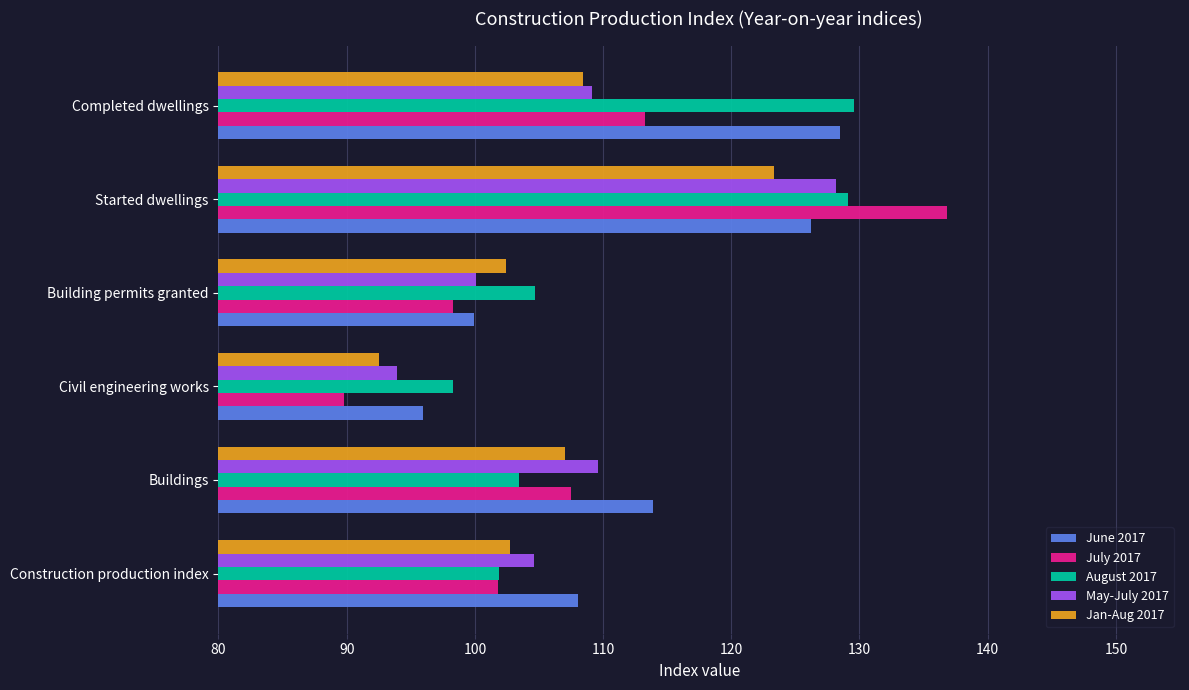

What is the average value of the June 2017 series?

112.1